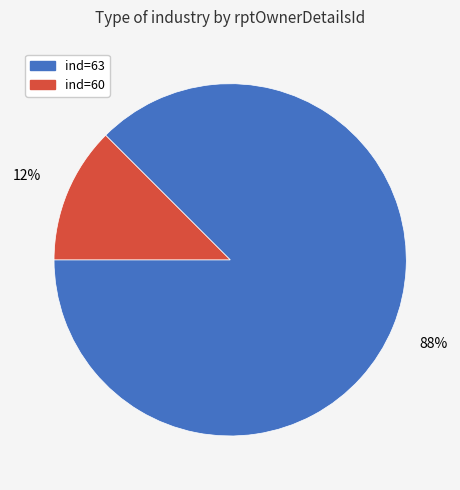

Count the number of slices in the pie.

2